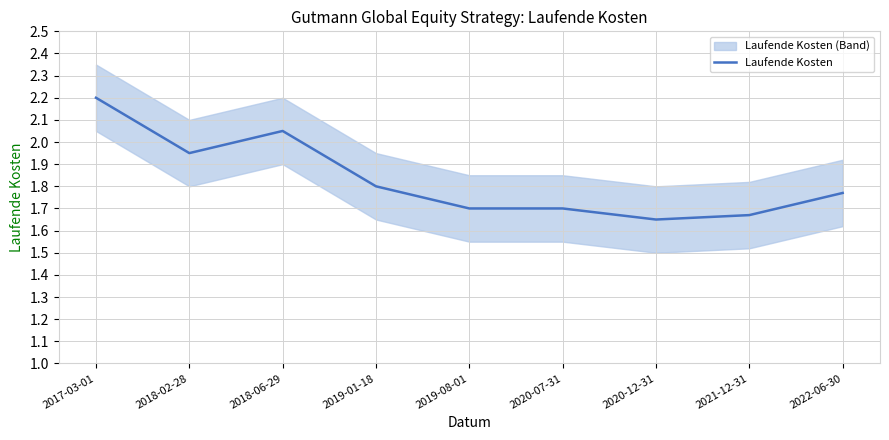

Reading left to right, extract all data points from this chart.

2017-03-01=2.2	2018-02-28=1.9	2018-06-29=2.0	2019-01-18=1.8	2019-08-01=1.7	2020-07-31=1.7	2020-12-31=1.6	2021-12-31=1.7	2022-06-30=1.8